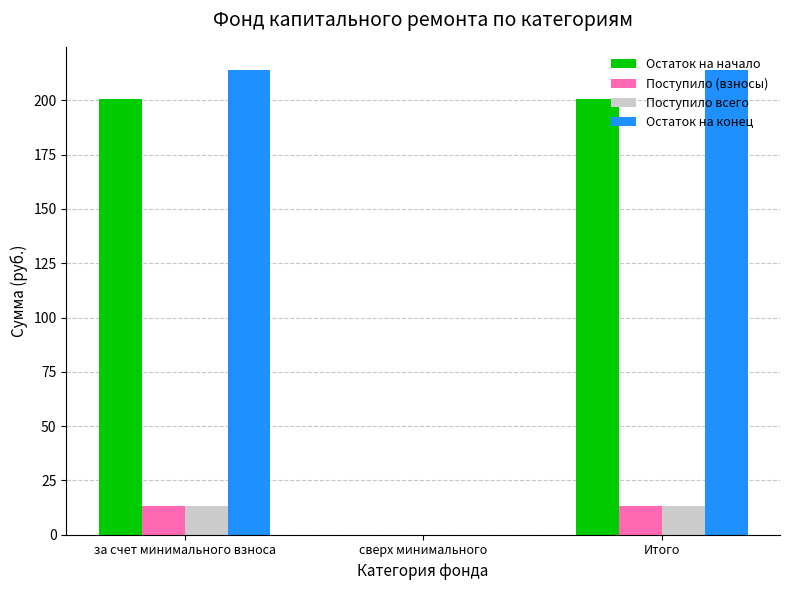

What is the sum of all Поступило (взносы) values?

26.5